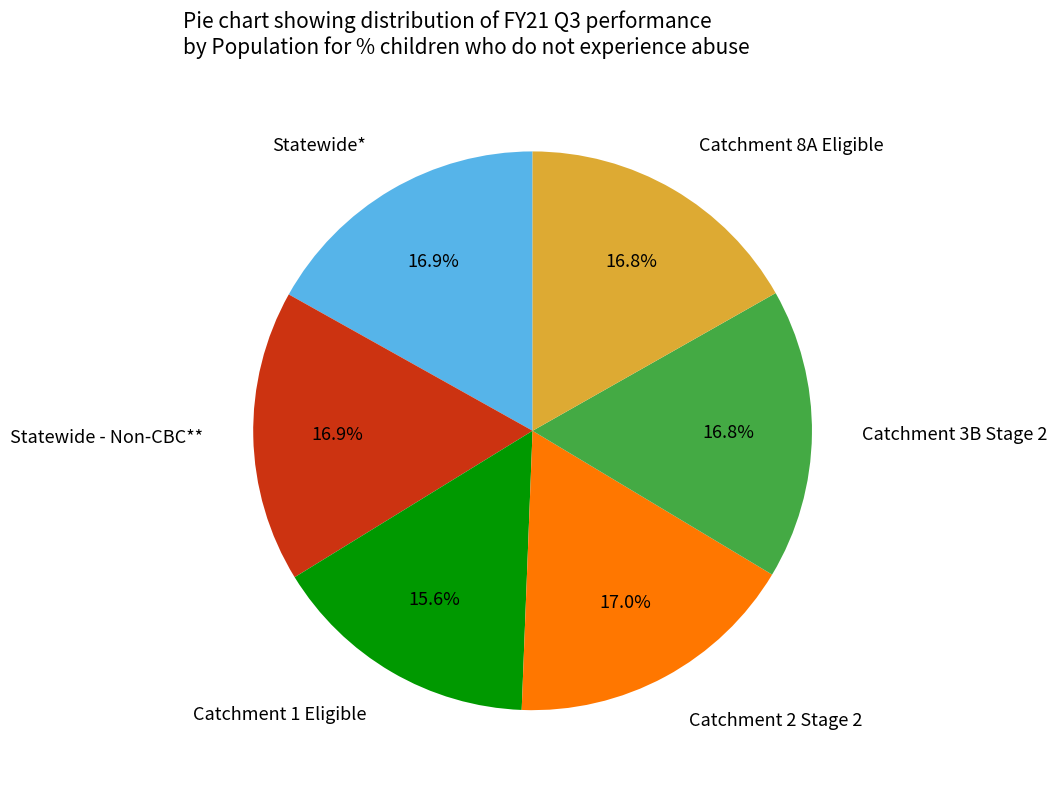

Count the number of slices in the pie.

6